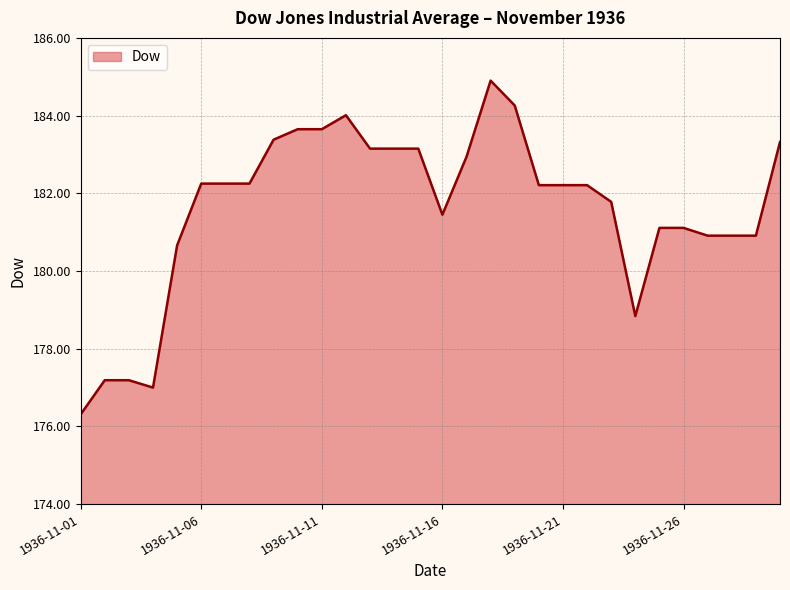

How many lines are shown in the chart?

1